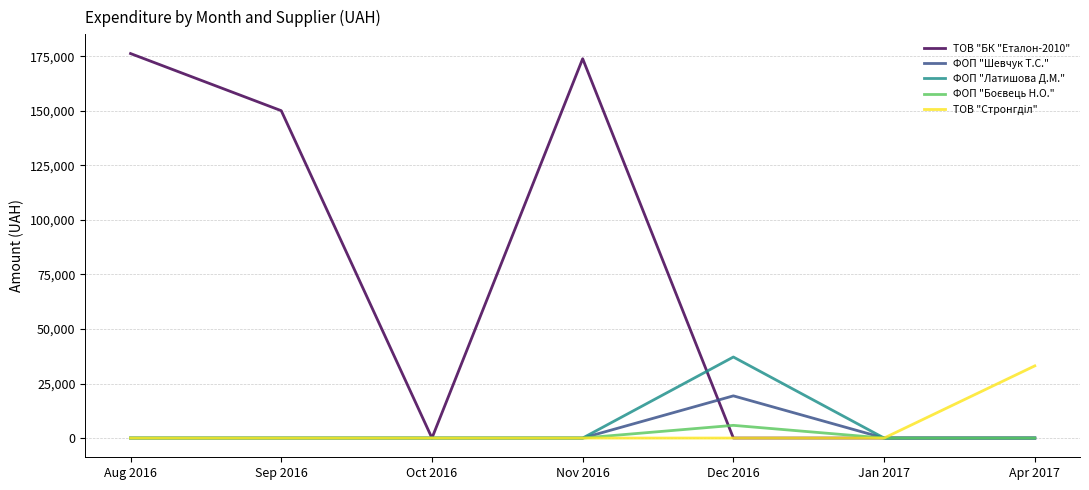

What is the greatest value displayed?

176218.8